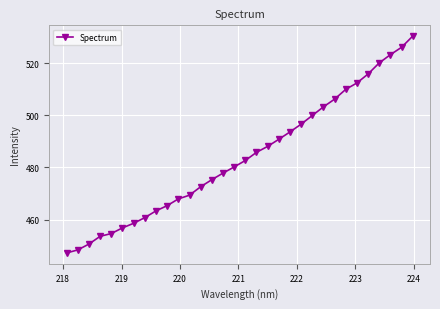

True or false: there are more than 2 points higher than both neighbors.

False